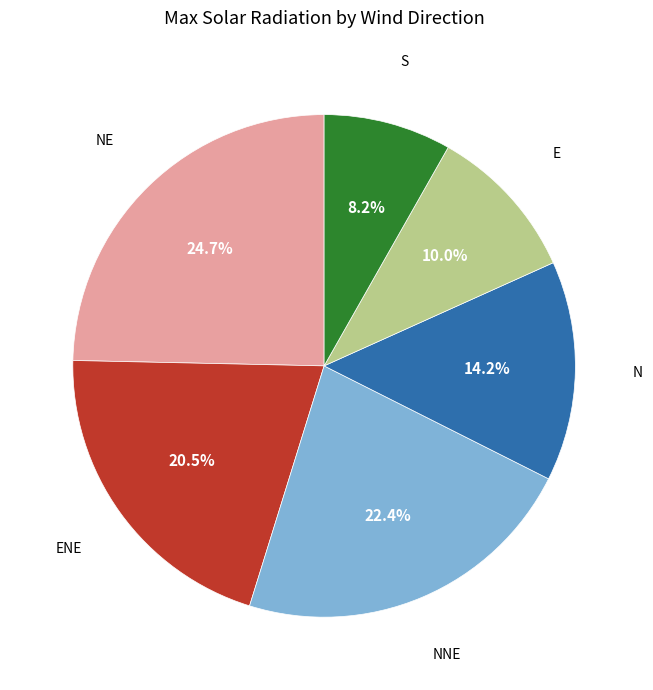

Is there a majority slice in this chart?

No